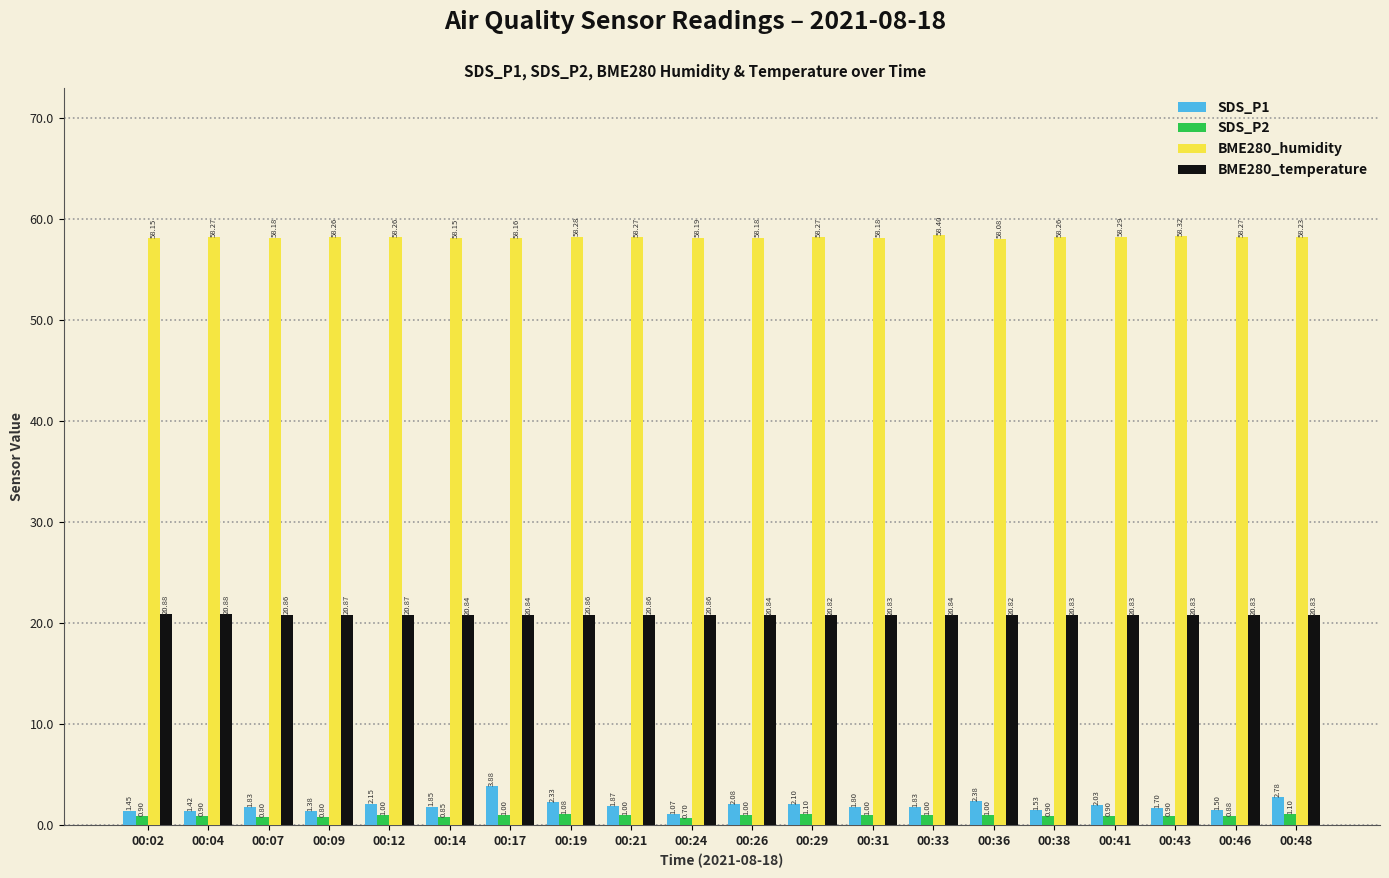

How many distinct data groups are displayed?

4